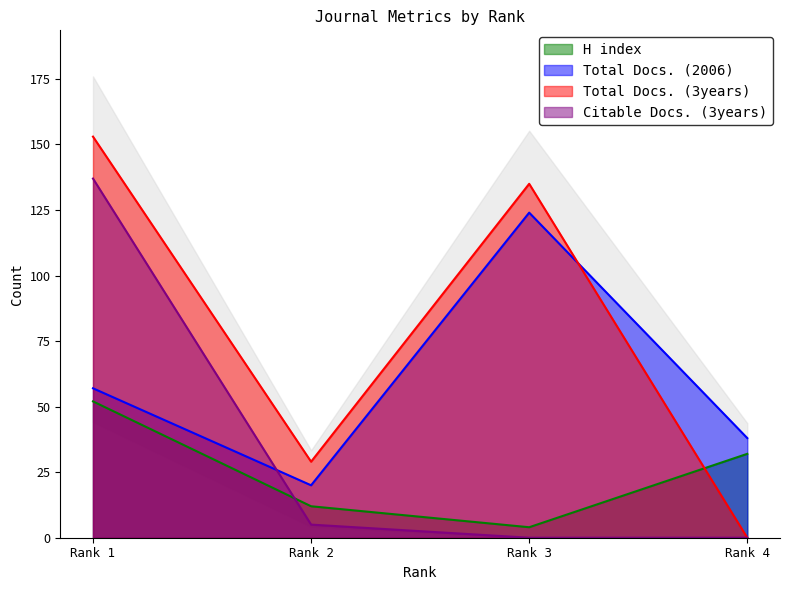

How many values in the Citable Docs. (3years) series exceed 5?

1